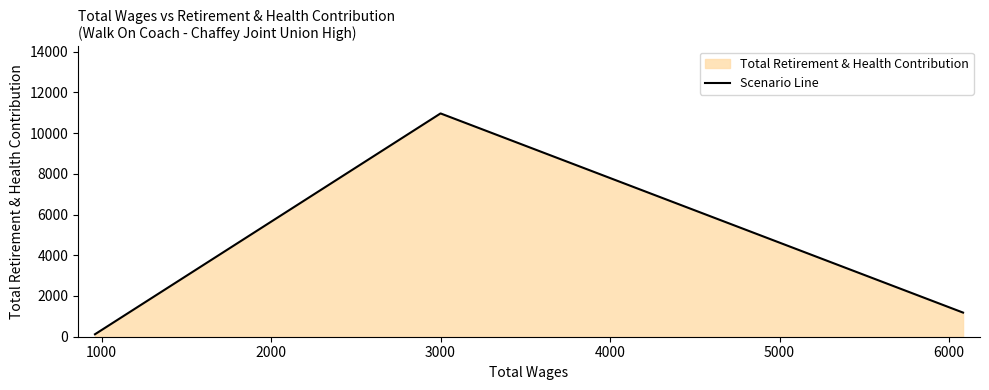

What is the greatest value displayed?

10966